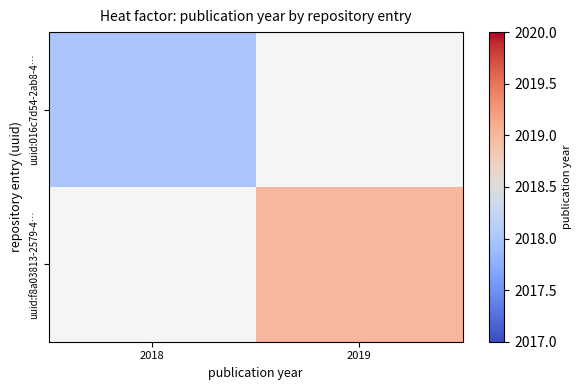

At which label is uuid:016c7d54-2ab8-4… closest to 2018?

2018